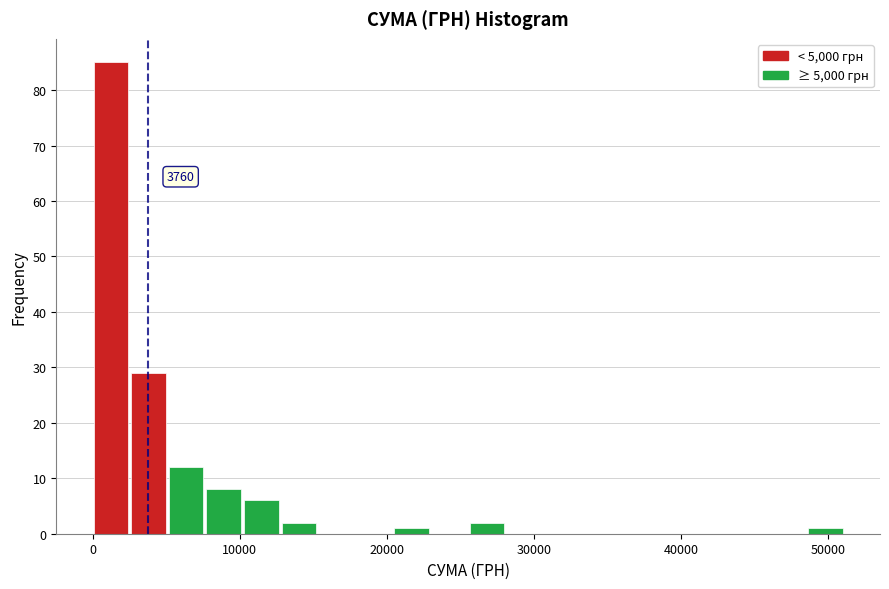

Around what value on the x-axis is the tallest bar? Give the approximate position of its centre, as read against the axis.

1000